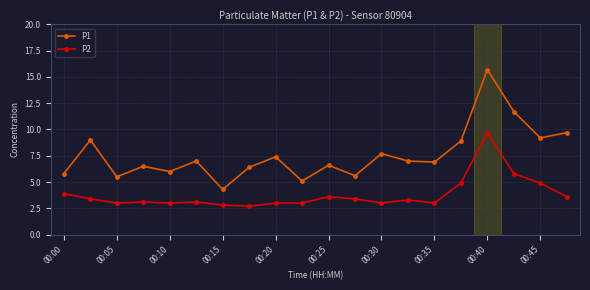

True or false: P1 has more than 1 interior local peaks.

True